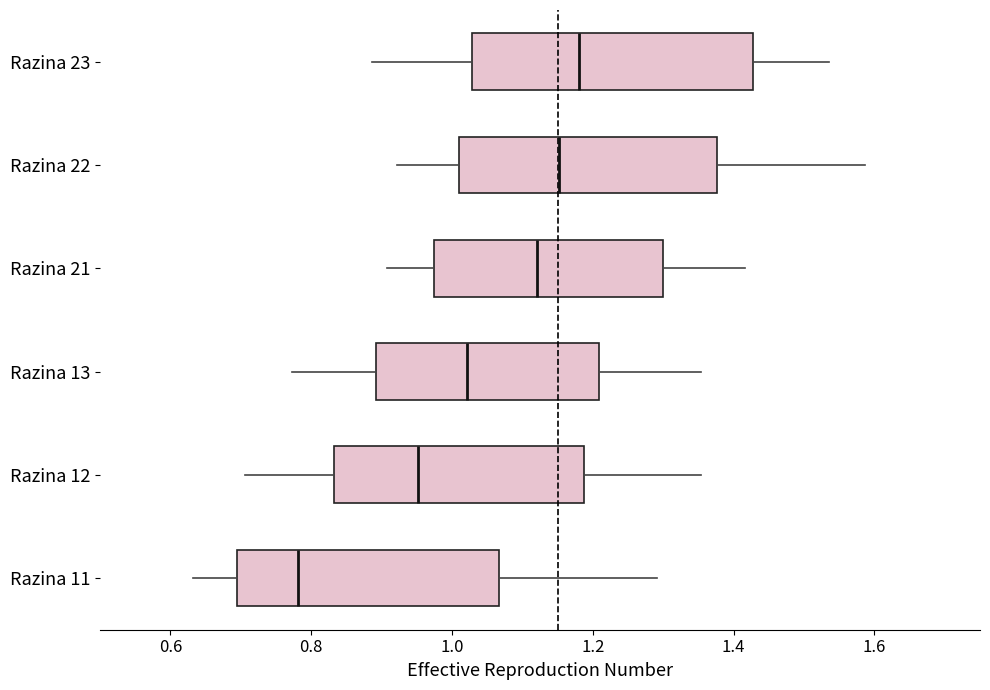

Reading bottom to top, transcribe this box plot: for each box, give where its median line is, the range the box spans, and where its two whiskers end, as read against the x-axis. The values are not printed on the chart, so give them approximately, as read against the axis.

Razina 11: median 0.78, box 0.70 to 1.06, whiskers 0.64 to 1.30
Razina 12: median 0.96, box 0.84 to 1.18, whiskers 0.70 to 1.36
Razina 13: median 1.02, box 0.90 to 1.20, whiskers 0.78 to 1.36
Razina 21: median 1.12, box 0.98 to 1.30, whiskers 0.90 to 1.42
Razina 22: median 1.16, box 1.00 to 1.38, whiskers 0.92 to 1.58
Razina 23: median 1.18, box 1.02 to 1.42, whiskers 0.88 to 1.54